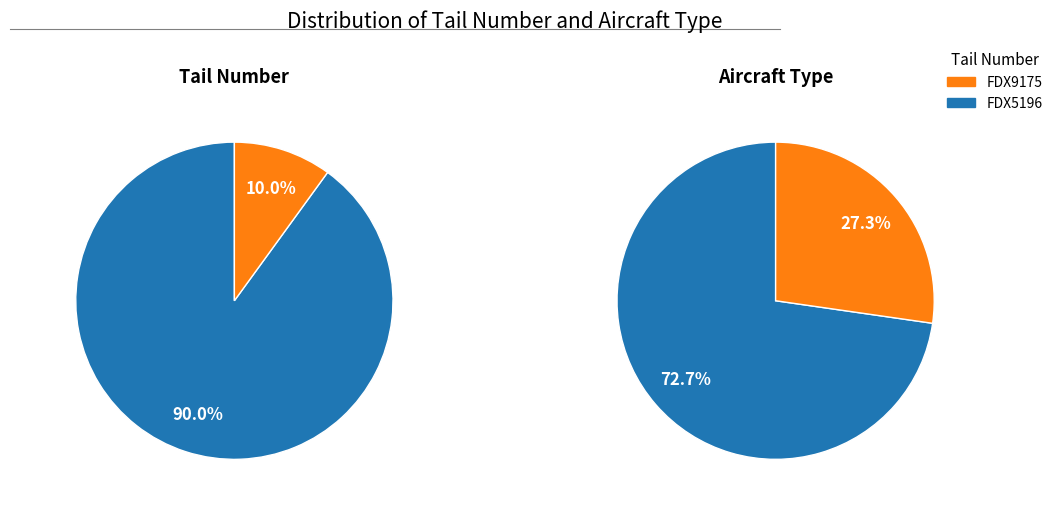

To the nearest percent, what is the difference between the largest and smallest slice percentages?

80%